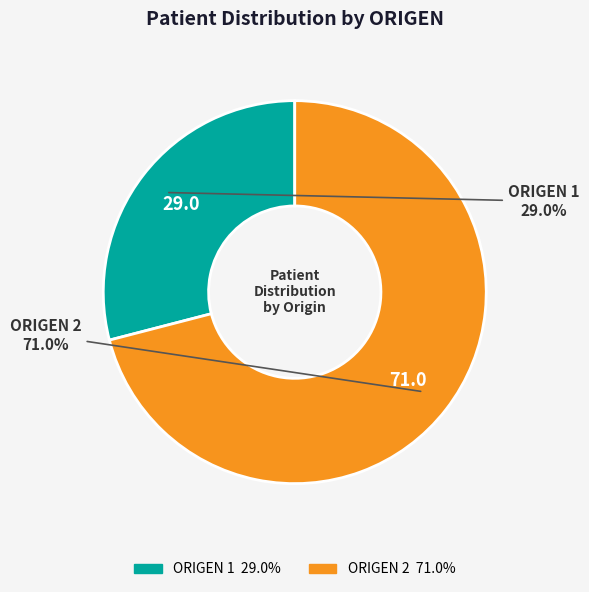

Which has a higher value, ORIGEN 1 or ORIGEN 2?

ORIGEN 2